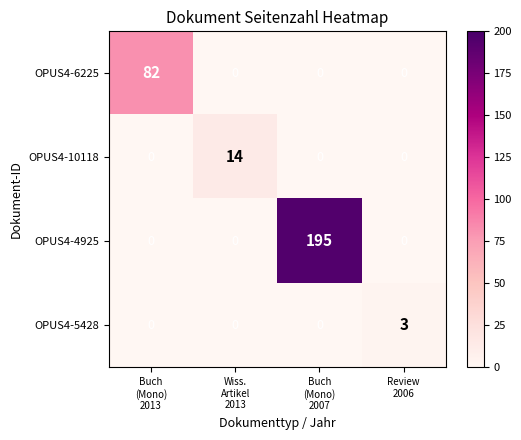

What is the highest value of the OPUS4-6225 series?

82